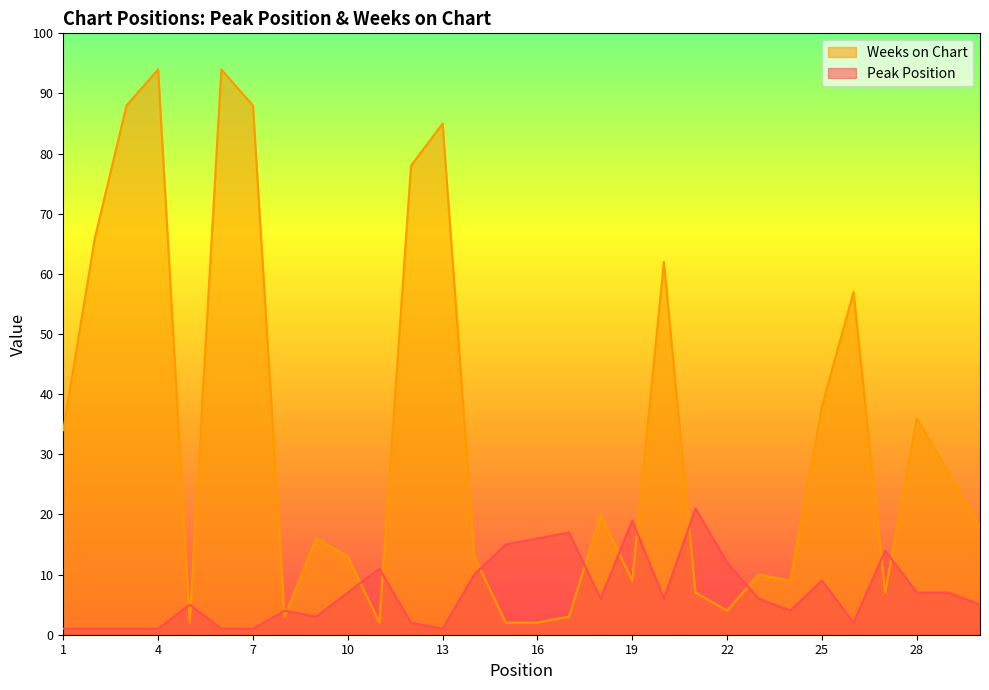

Reading left to right, transcribe all the data shown in this chart.

Peak Position: 1=1	2=1	3=1	4=1	5=5	6=1	7=1	8=4	9=3	10=7	11=11	12=2	13=1	14=10	15=15	16=16	17=17	18=6	19=19	20=6	21=21	22=12	23=6	24=4	25=9	26=2	27=14	28=7	29=7	30=5
Weeks on Chart: 1=34	2=66	3=88	4=94	5=2	6=94	7=88	8=3	9=16	10=13	11=2	12=78	13=85	14=13	15=2	16=2	17=3	18=20	19=9	20=62	21=7	22=4	23=10	24=9	25=38	26=57	27=7	28=36	29=27	30=18